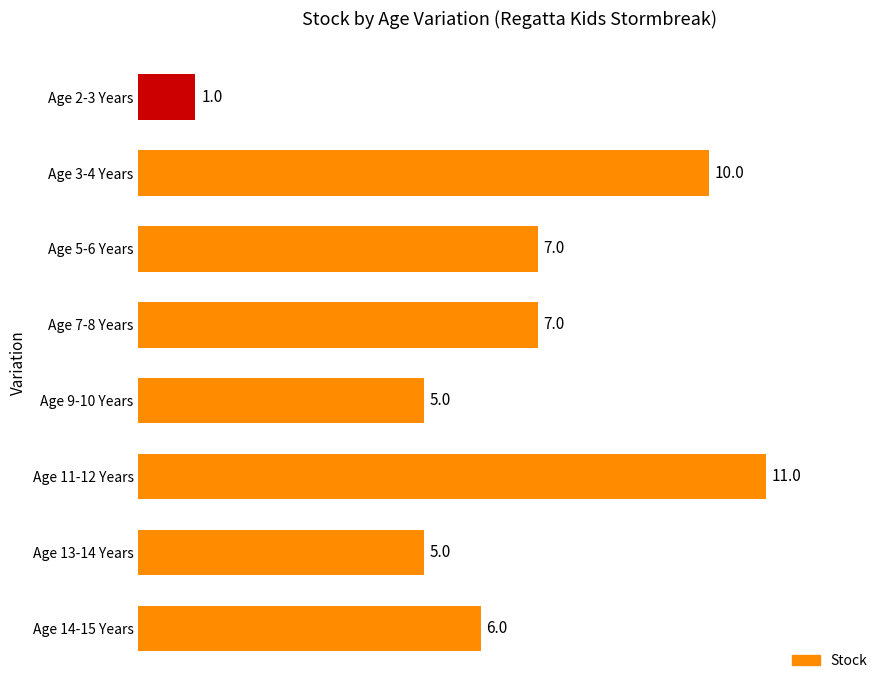

The value at Age 7-8 Years is 7. True or false?

True